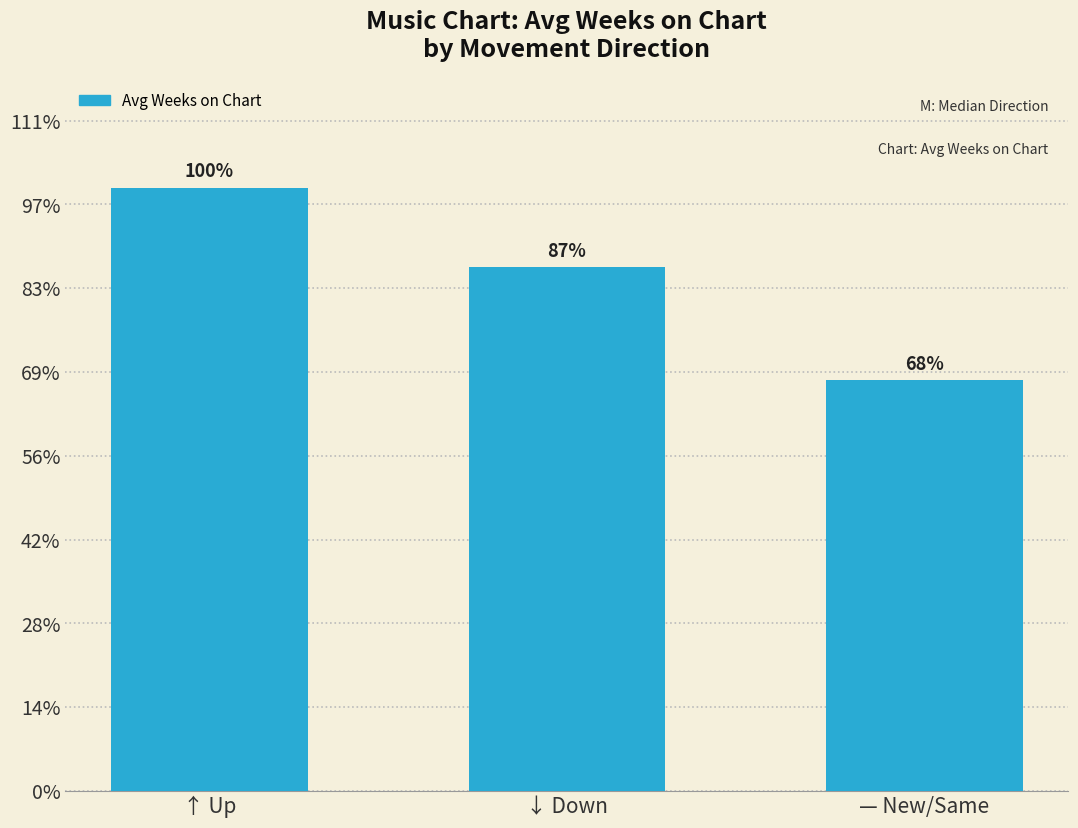

Reading left to right, transcribe all the data shown in this chart.

↑ Up=72.0	↓ Down=62.5	— New/Same=49.0